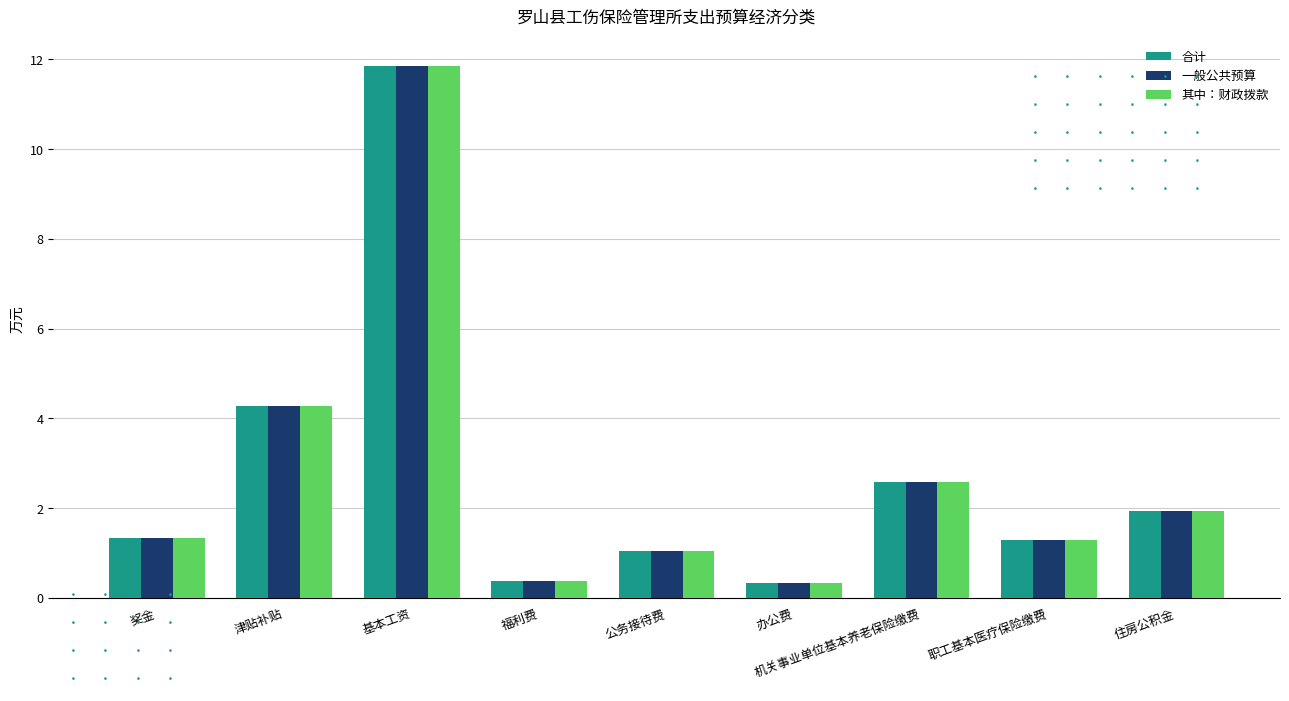

What is the difference between the maximum and minimum values in the 一般公共预算 series?

11.5